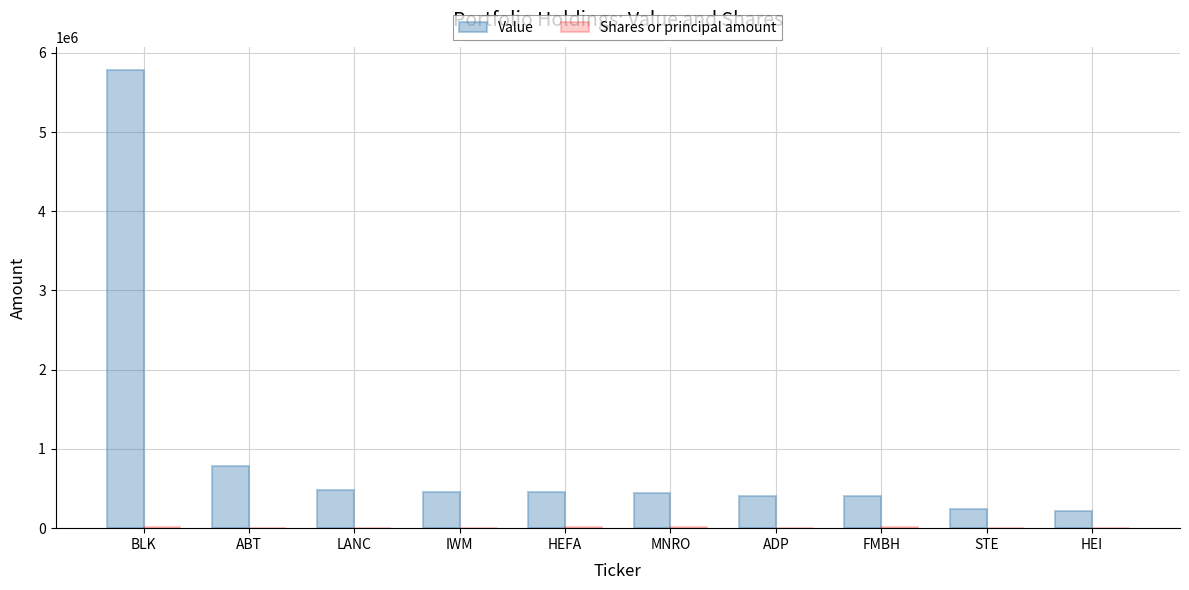

Are the bars horizontal?

No